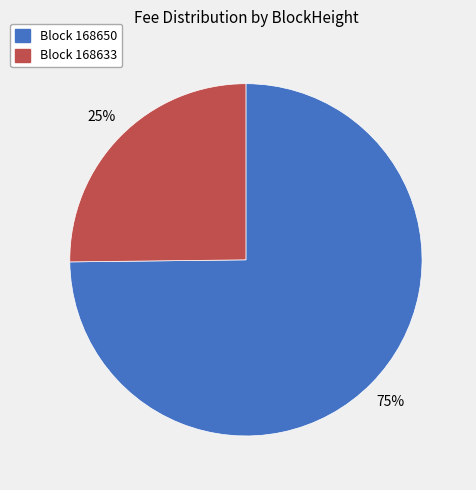

Is there any slice that represents more than half of the pie?

Yes